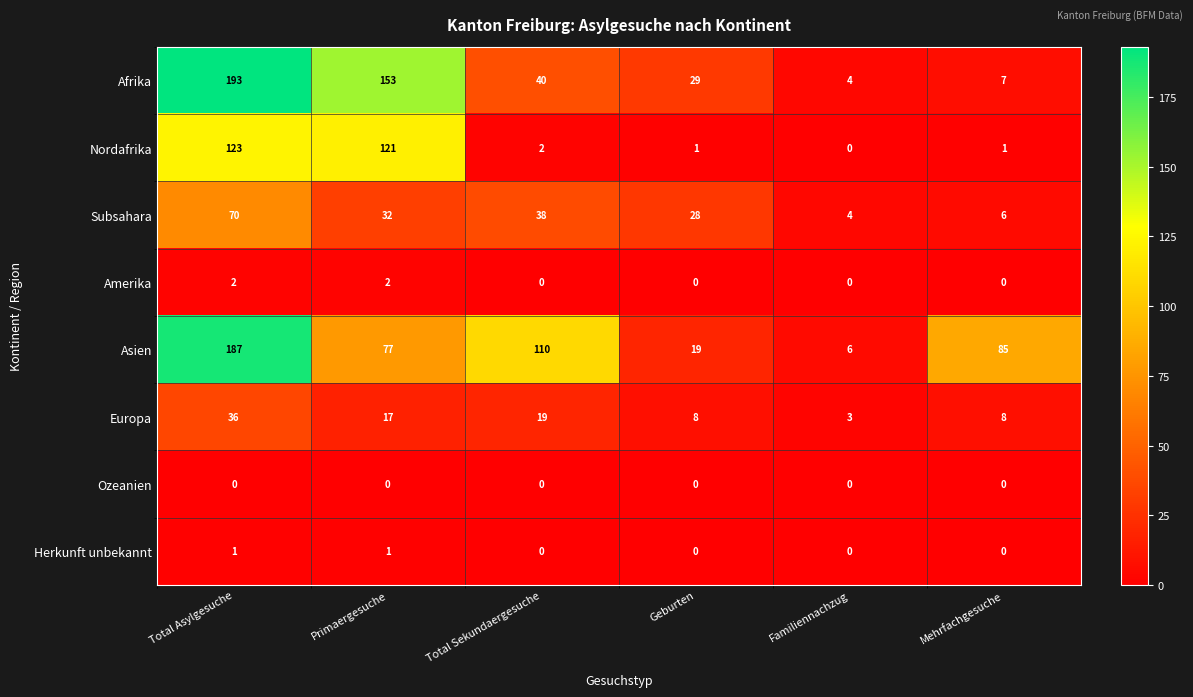

The value of Amerika at Geburten is 0. True or false?

True